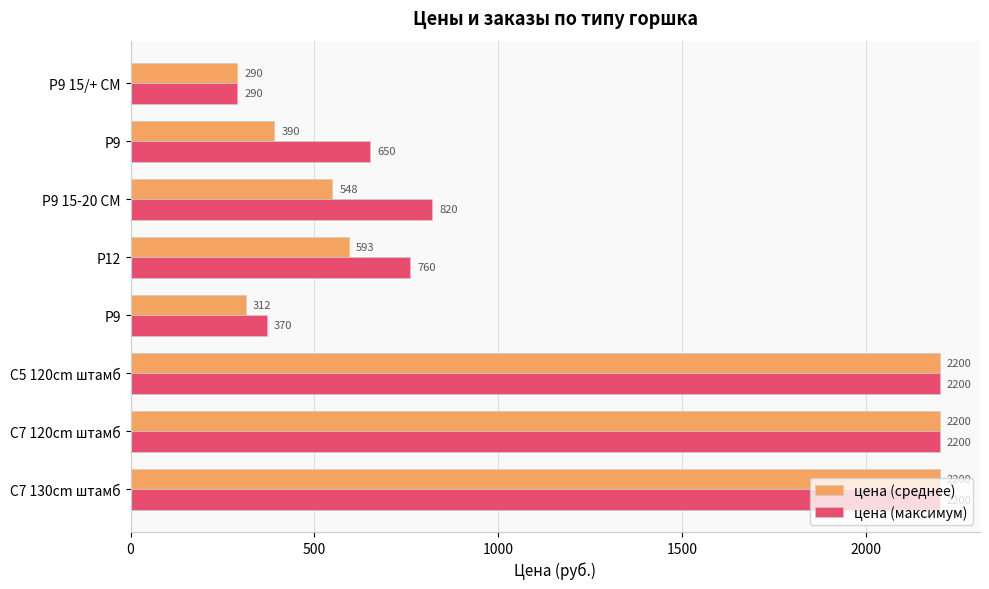

Where is цена (среднее) nearest to the value 1245?

P12